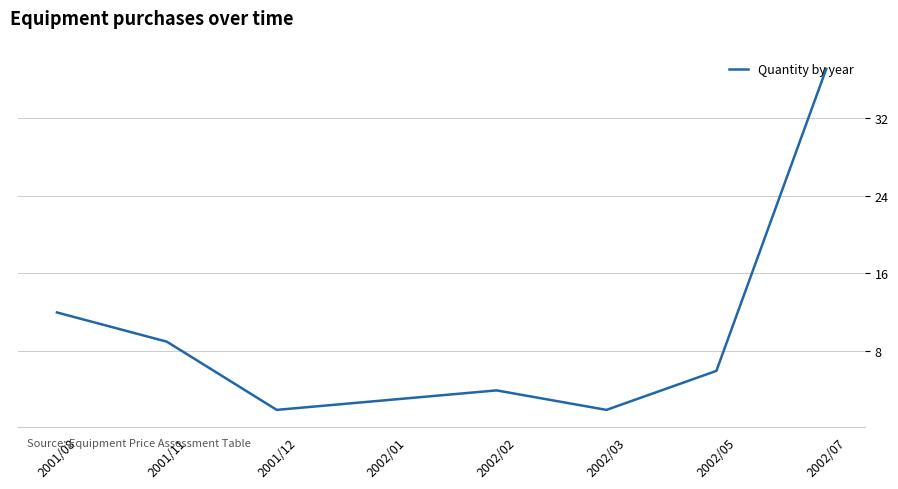

At which category does the data reach its first local valley?

2001/12